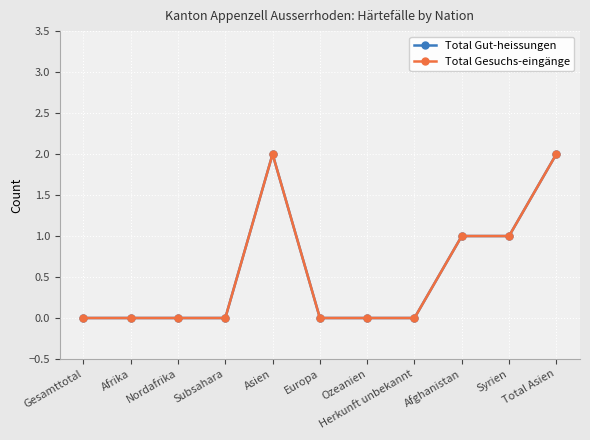

At how many categories does at least one series exceed 0?

4